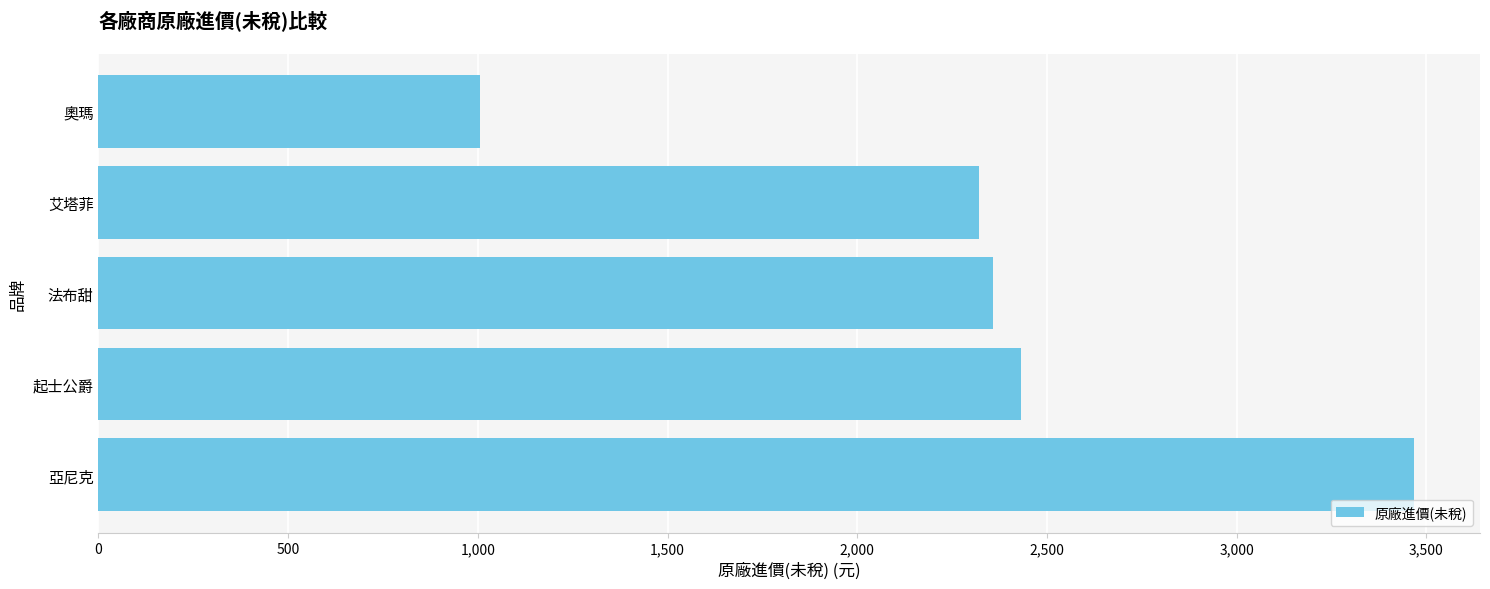

Approximately how many times larger is the value at 起士公爵 compared to 亞尼克?

0.7